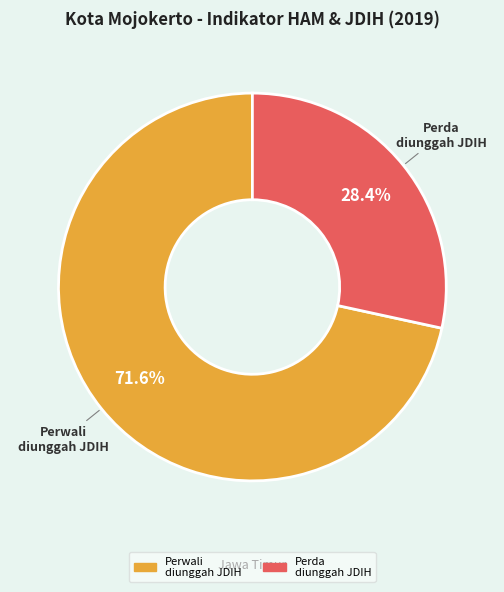

Does any single category account for the majority?

Yes